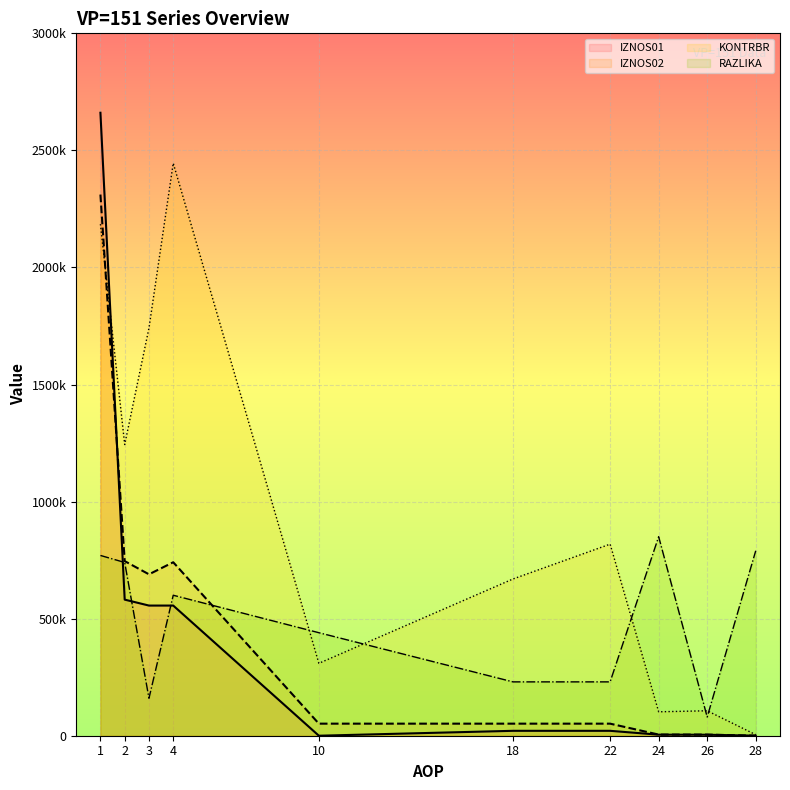

Reading right to left, what are all the values shown in this chart?

IZNOS01: 28=200.3	26=4220.0	24=4420.4	22=20958.0	18=20958.0	10=0.0	4=555911.1	3=555911.1	2=581289.5	1=2660785.3
IZNOS02: 28=163.5	26=4721.9	24=4885.5	22=51516.2	18=51516.2	10=51537.4	4=740936.5	3=689399.1	2=745800.8	1=2311385.5
KONTRBR: 28=4430.2	26=106578.7	24=102177.6	22=818336.8	18=669548.3	10=309224.6	4=2445340.9	3=1741238.3	2=1243734.6	1=2185066.9
RAZLIKA: 28=790000.0	26=80000.0	24=850000.0	22=230000.0	18=230000.0	10=440000.0	4=600000.0	3=160000.0	2=740000.0	1=770000.0